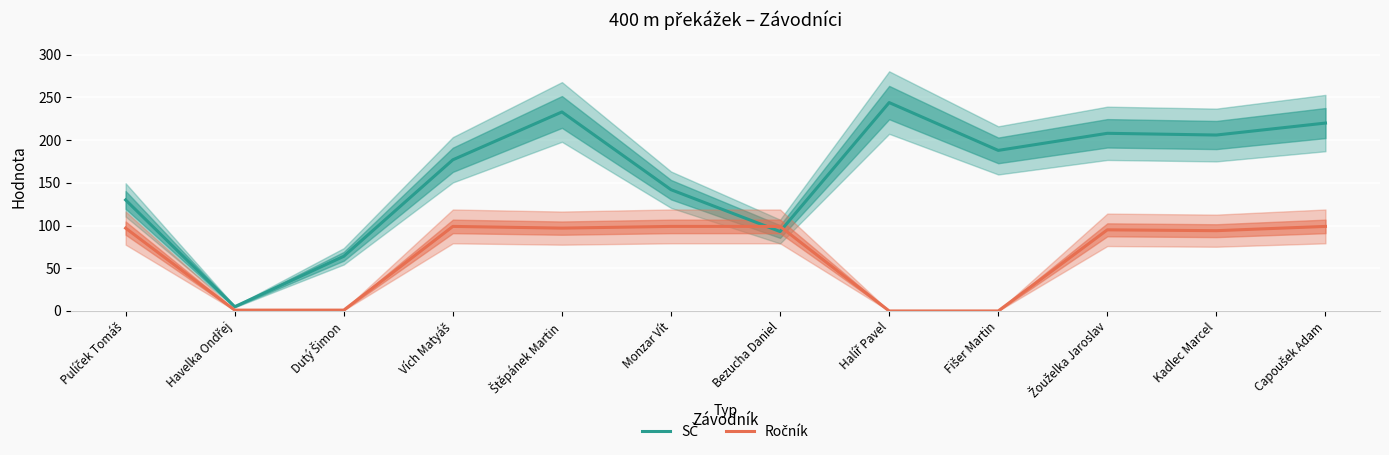

What is the difference between the maximum and minimum values in the Ročník series?

99